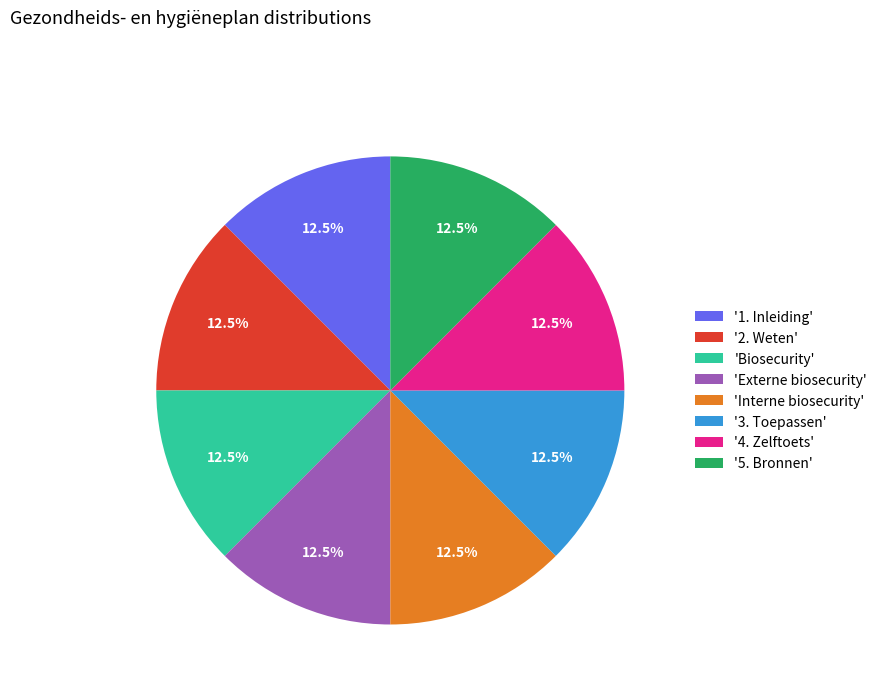

Combined, do 'Biosecurity' and '1. Inleiding' account for over 50%?

No